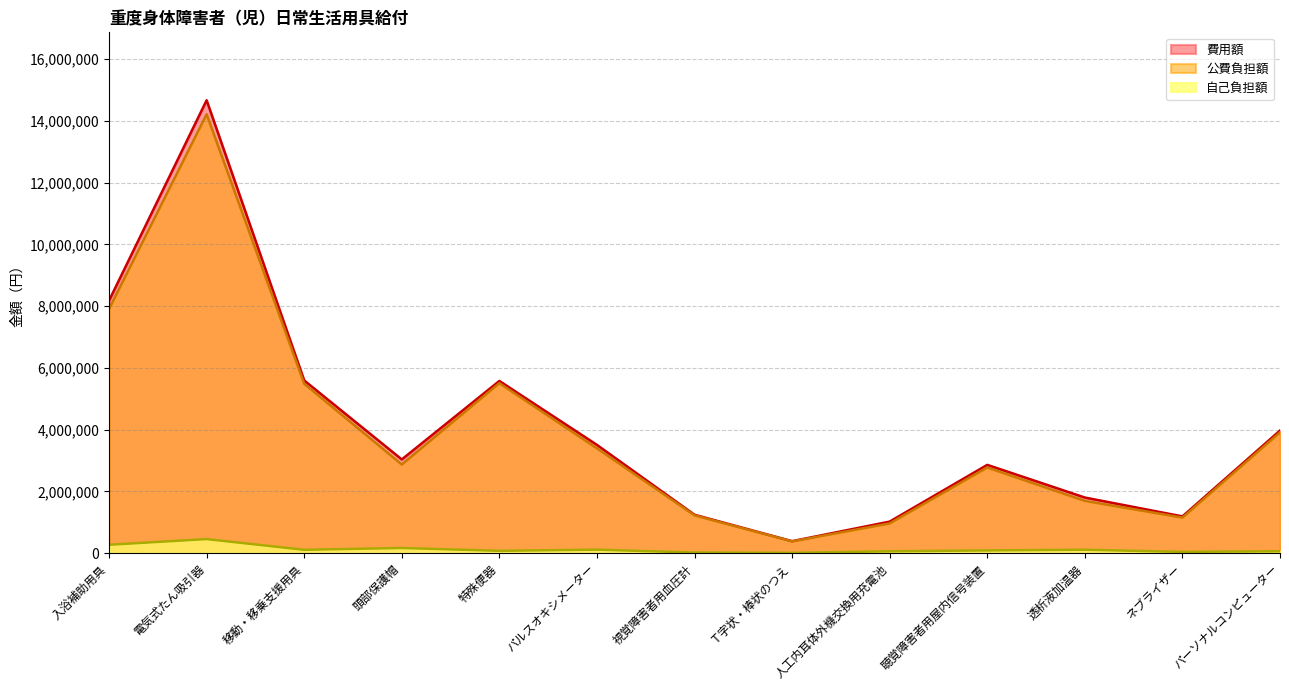

Rank the series at パルスオキシメーター from lowest to highest value.

自己負担額, 公費負担額, 費用額